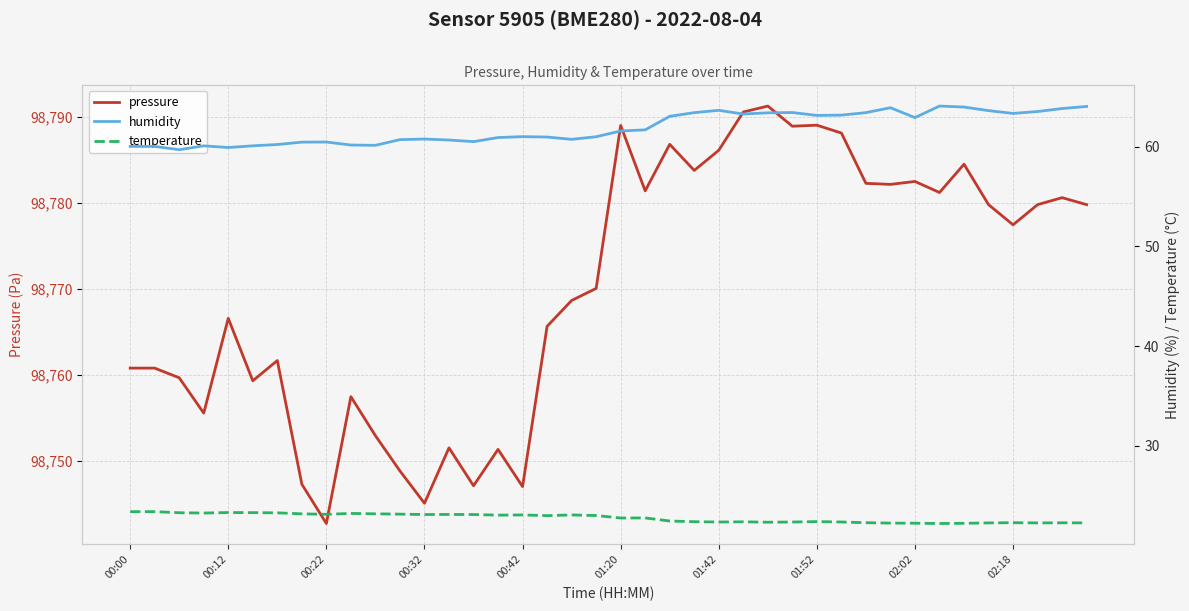

What is the lowest value of the pressure series?

98742.8